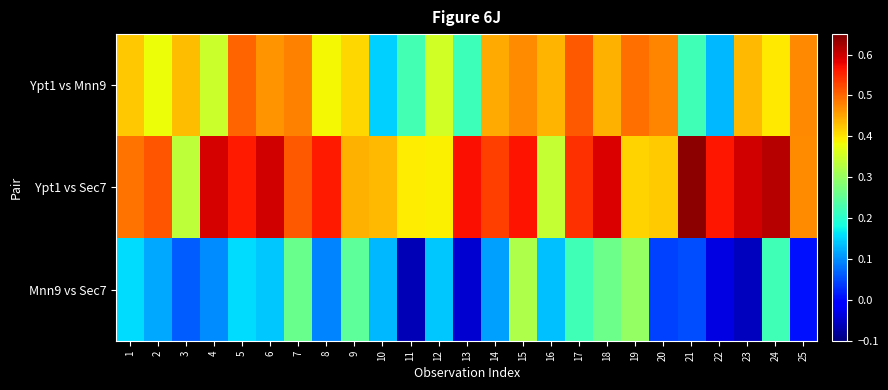

Rank the series at 1 from highest to lowest value.

Ypt1 vs Sec7, Ypt1 vs Mnn9, Mnn9 vs Sec7